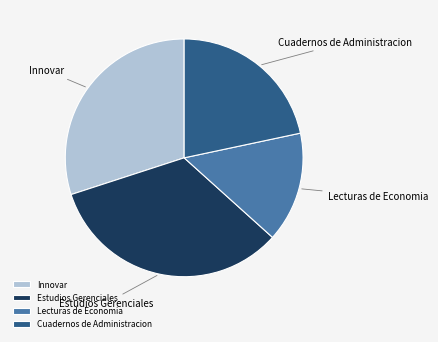

How many segments does this pie chart have?

4